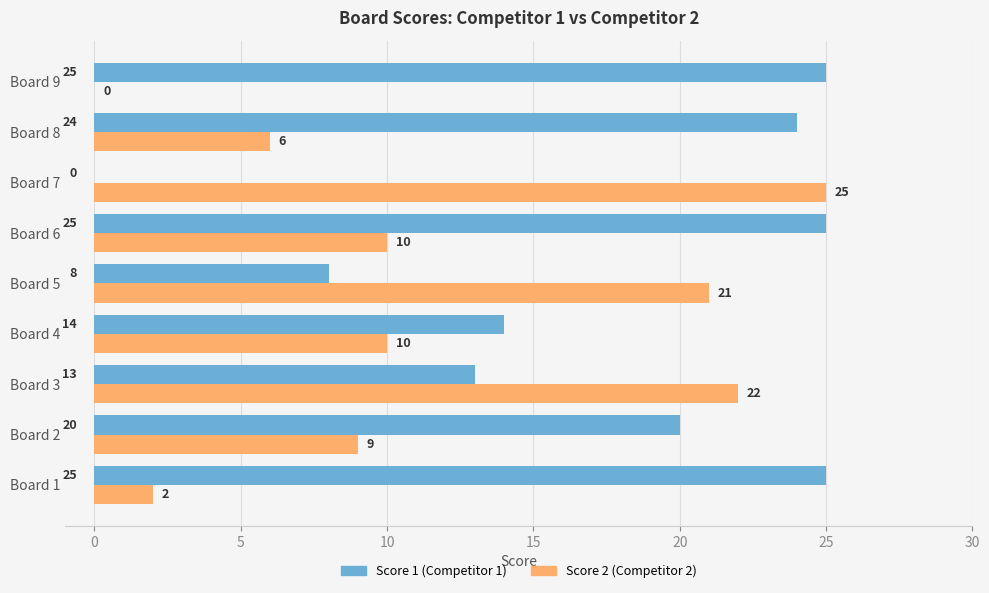

What is the sum of the Score 1 (Competitor 1) values at Board 6 and Board 9?

50